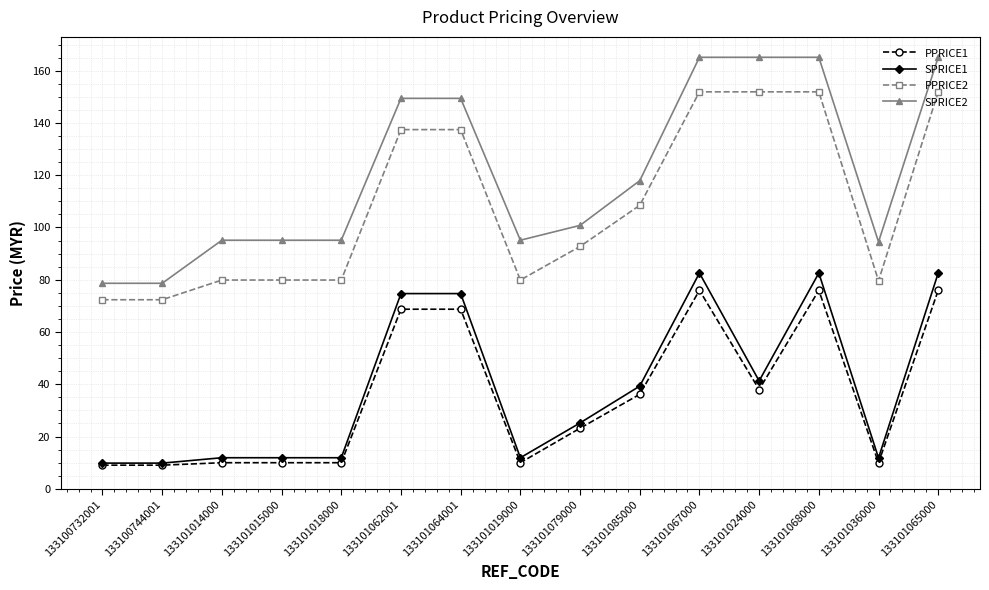

The value of SPRICE1 at 133101015000 is 11.9. True or false?

True